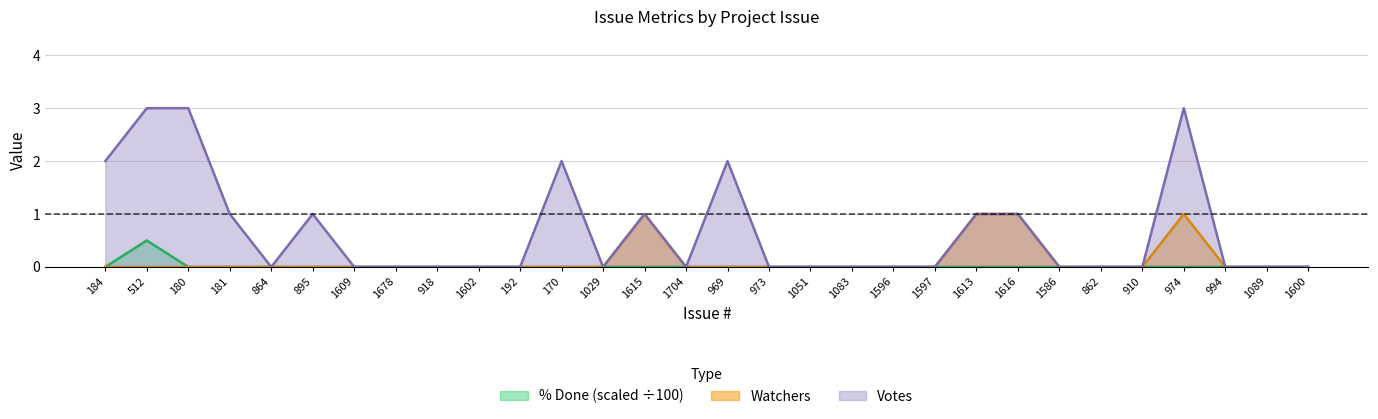

What is the maximum value shown in the chart?

3.0